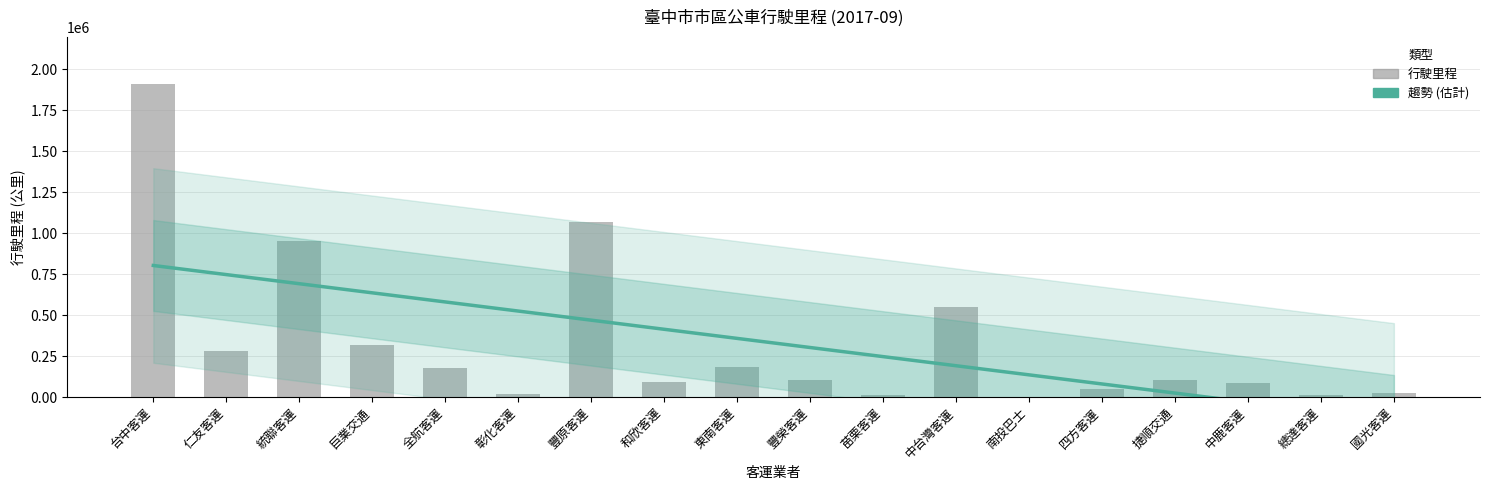

Which series has the largest total across all categories?

行駛里程